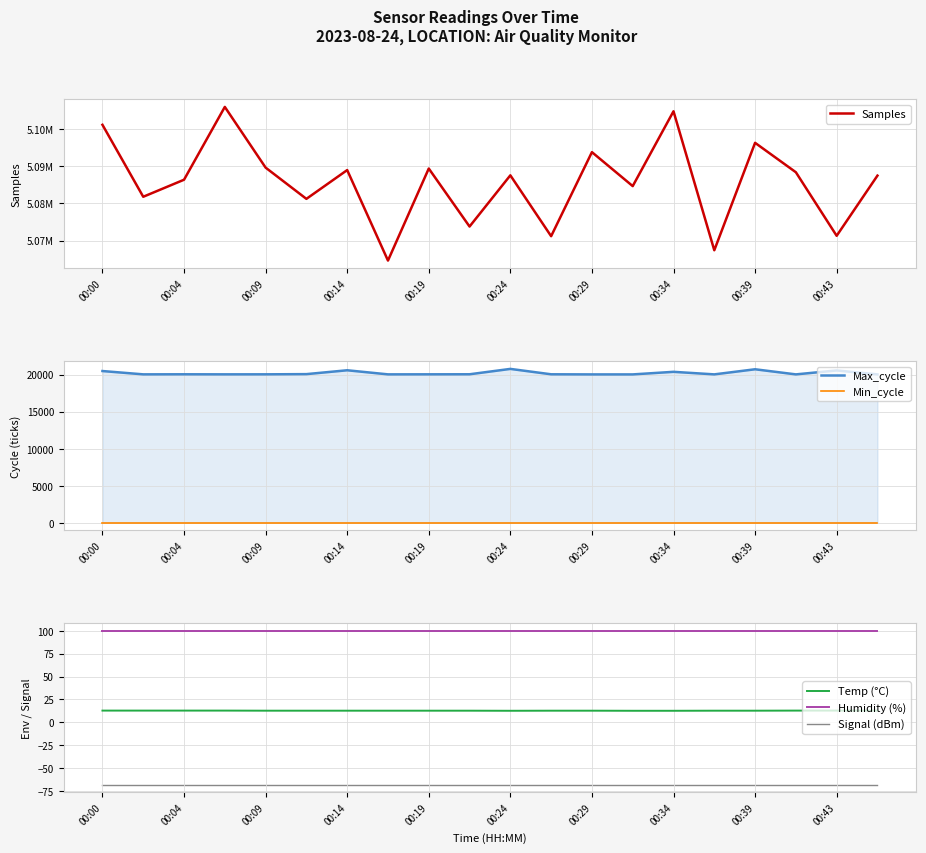

What value does the Temp (°C) series have at 17?

12.8